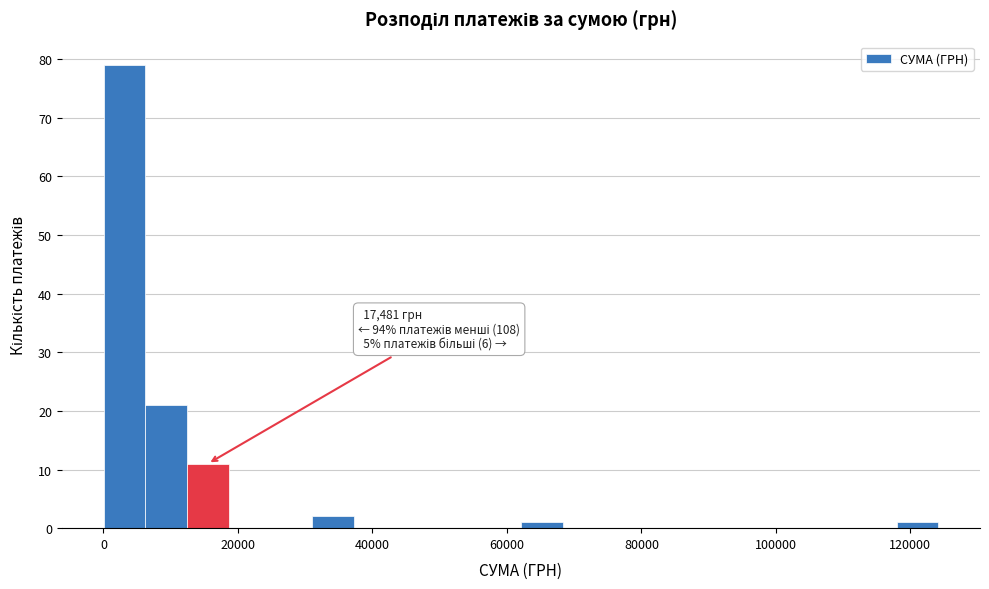

Read against the x-axis, roughly where is the centre of the tallest bar?

4000